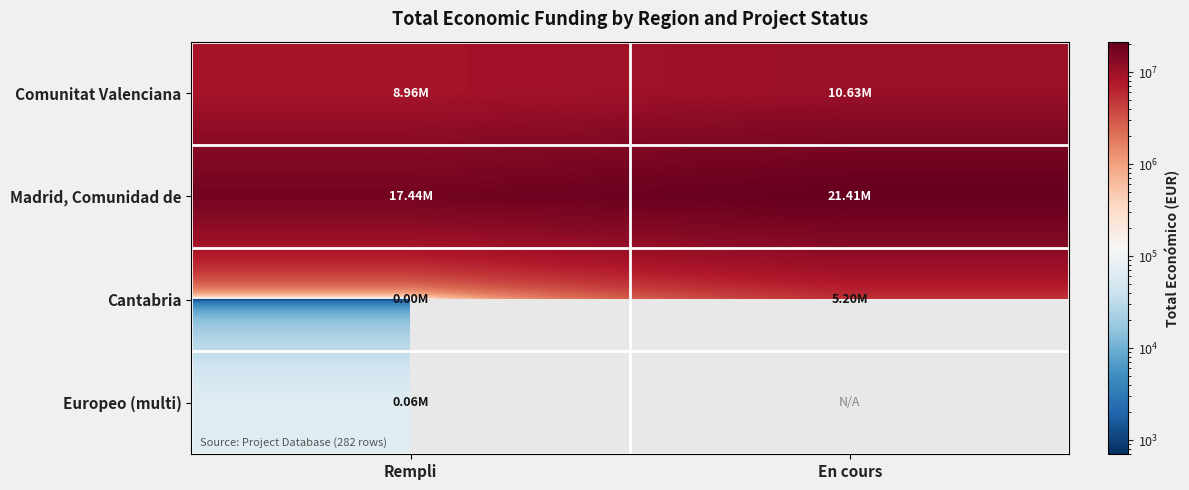

What is the maximum value shown in the chart?

21412294.0